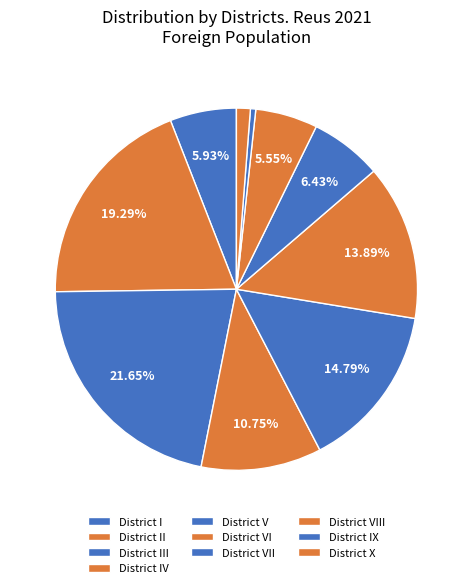

How many segments does this pie chart have?

10